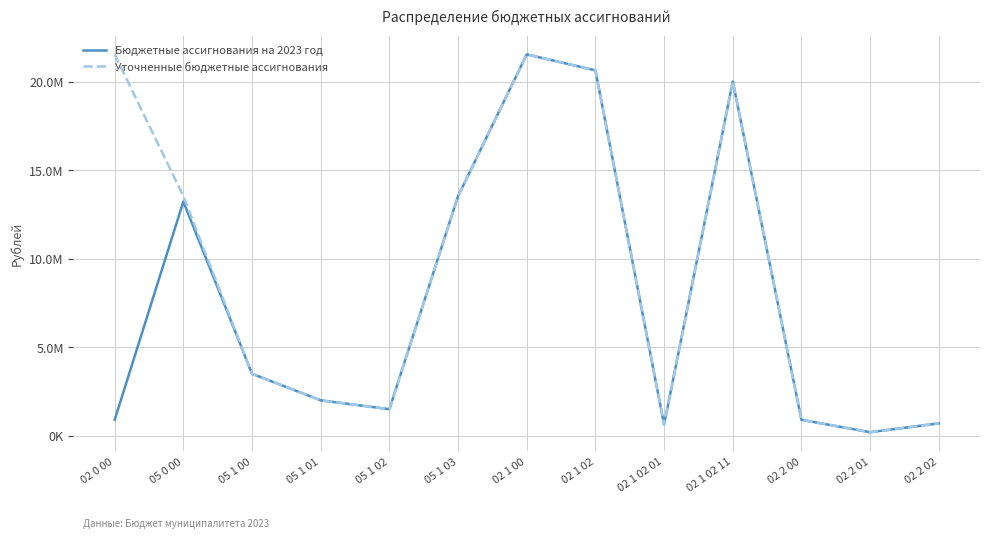

What is the difference between the maximum and second lowest values in the Уточненные бюджетные ассигнования series?

20900000.0